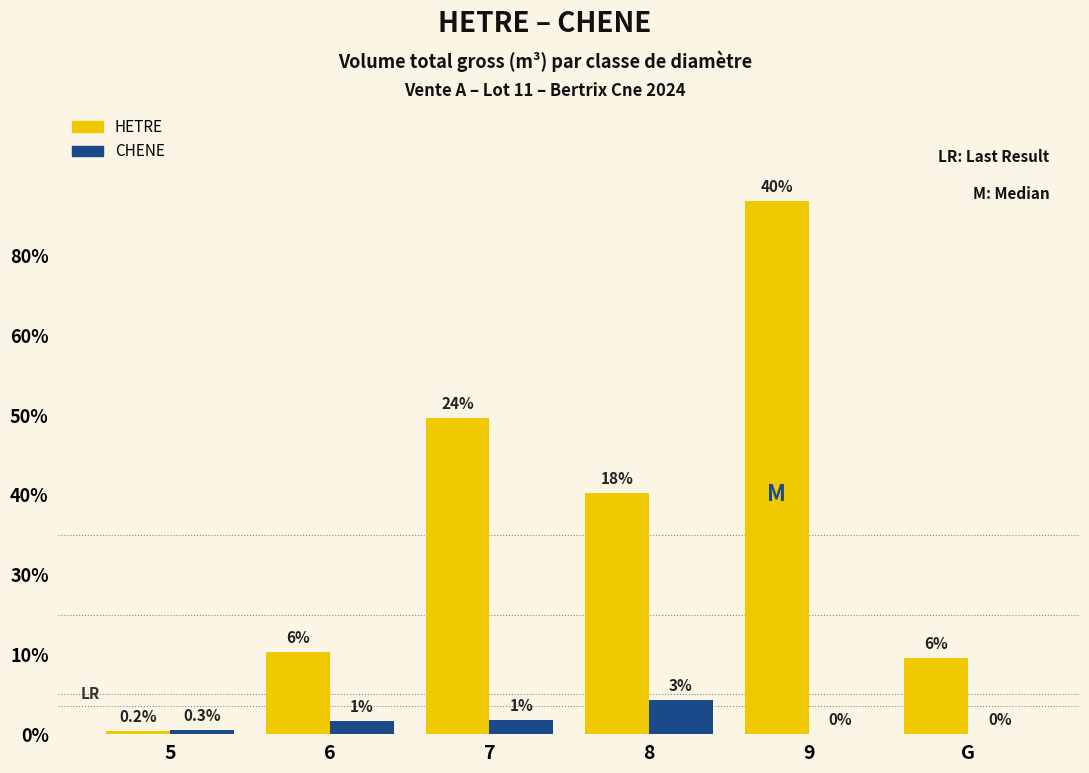

What are all the series names shown in the legend?

HETRE, CHENE